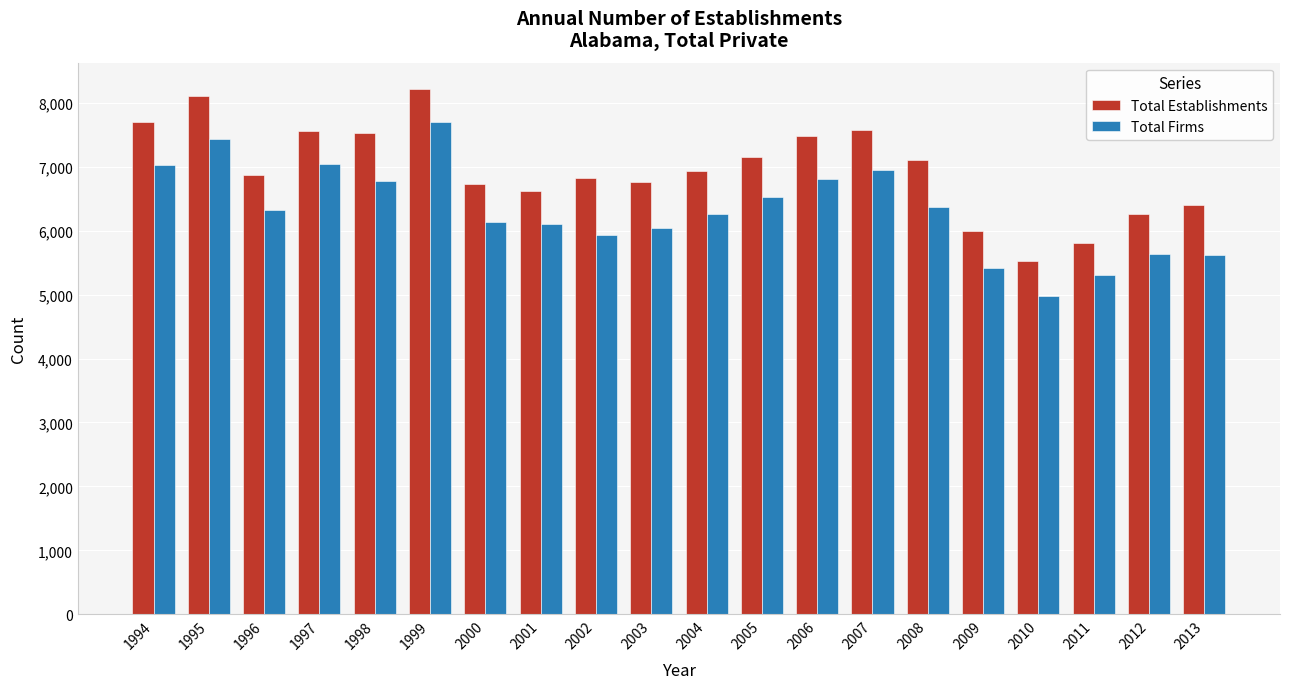

Which series has the largest total across all categories?

Total Establishments